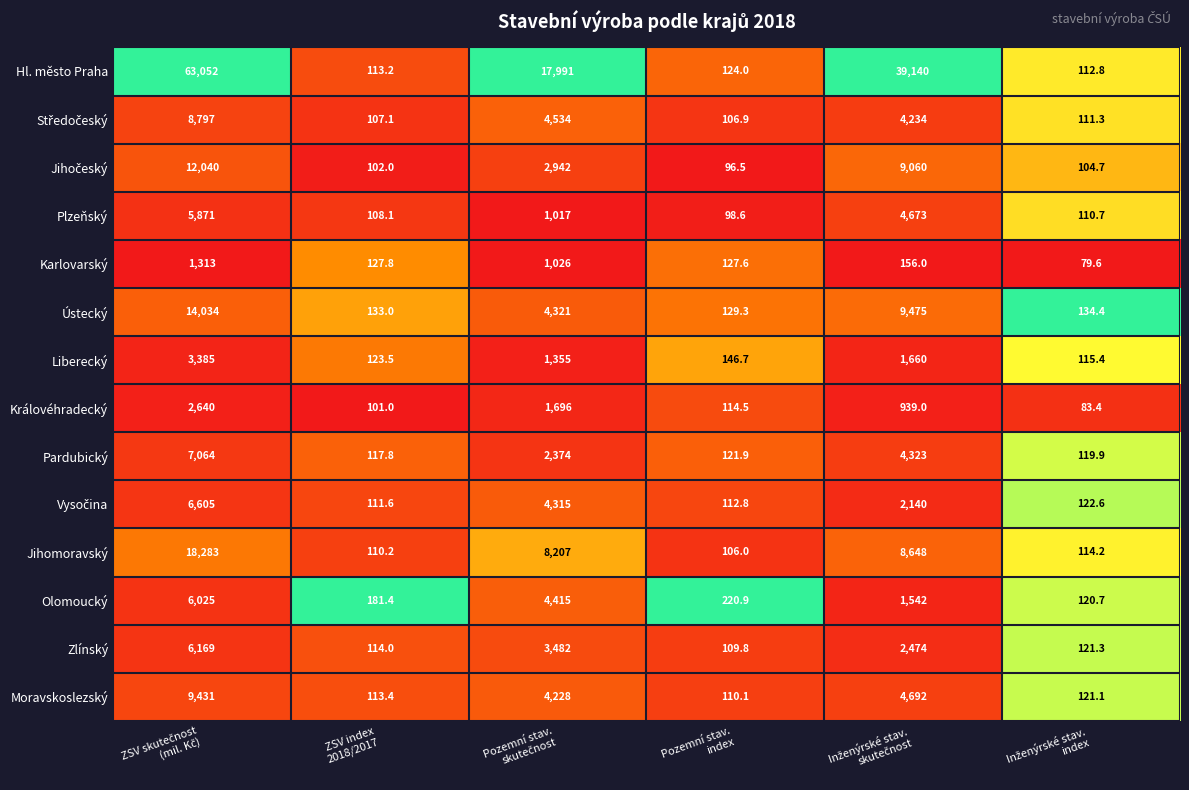

Which series has the widest spread of values?

Hl. město Praha